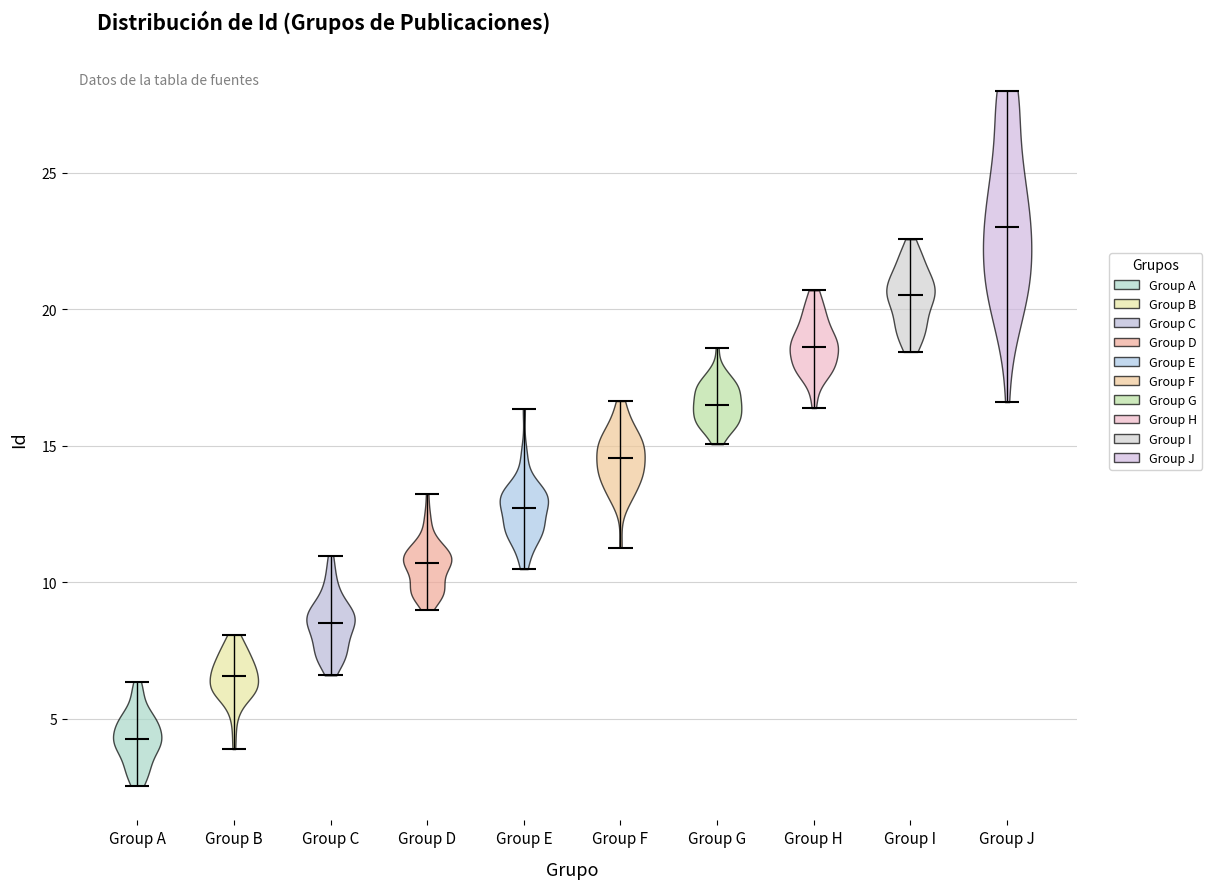

What is the highest point the violin for Group E reaches on the y-axis? The values are not printed on the chart, so give them approximately, as read against the axis.

16.5